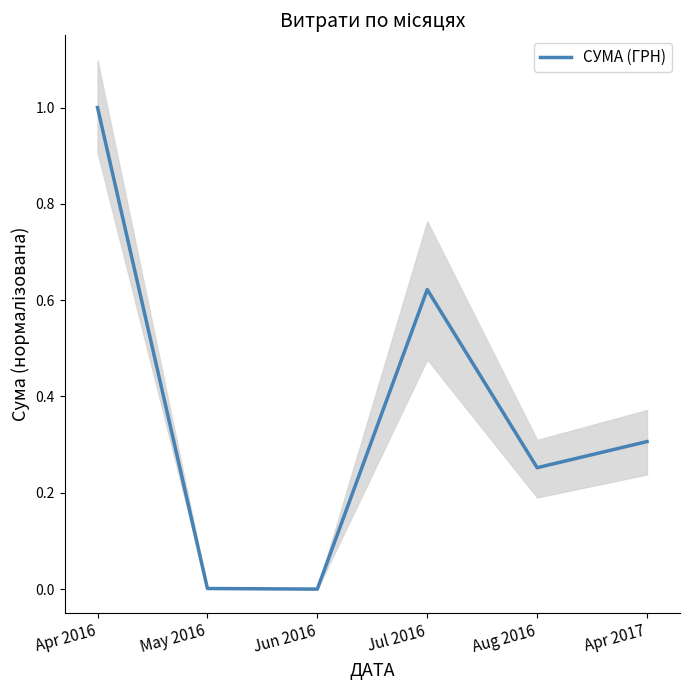

Rank the categories by value from lowest to highest.

Jun 2016, May 2016, Aug 2016, Apr 2017, Jul 2016, Apr 2016